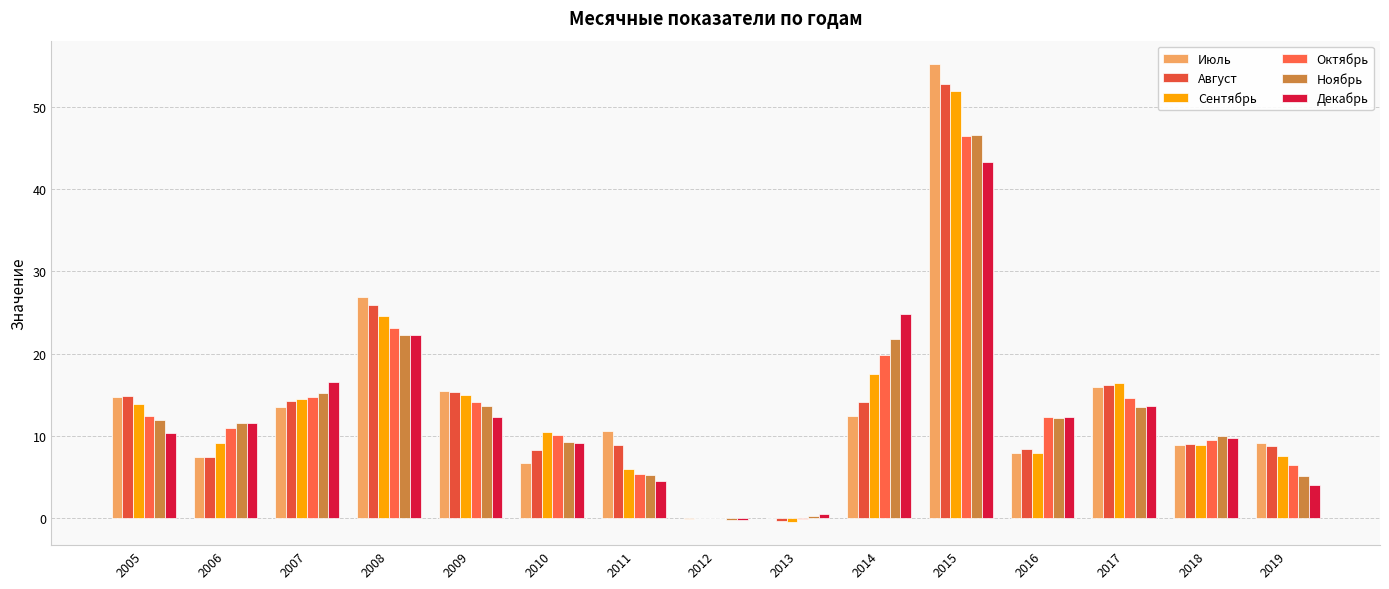

How many values in the Июль series exceed 10?

8